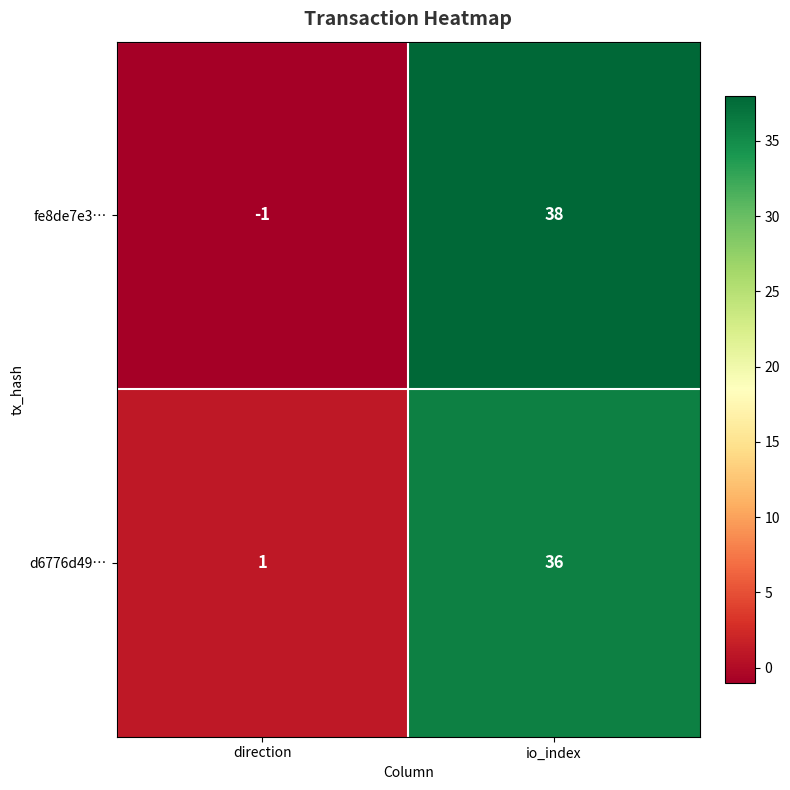

Between direction and io_index, which series saw the biggest shift?

fe8de7e3…